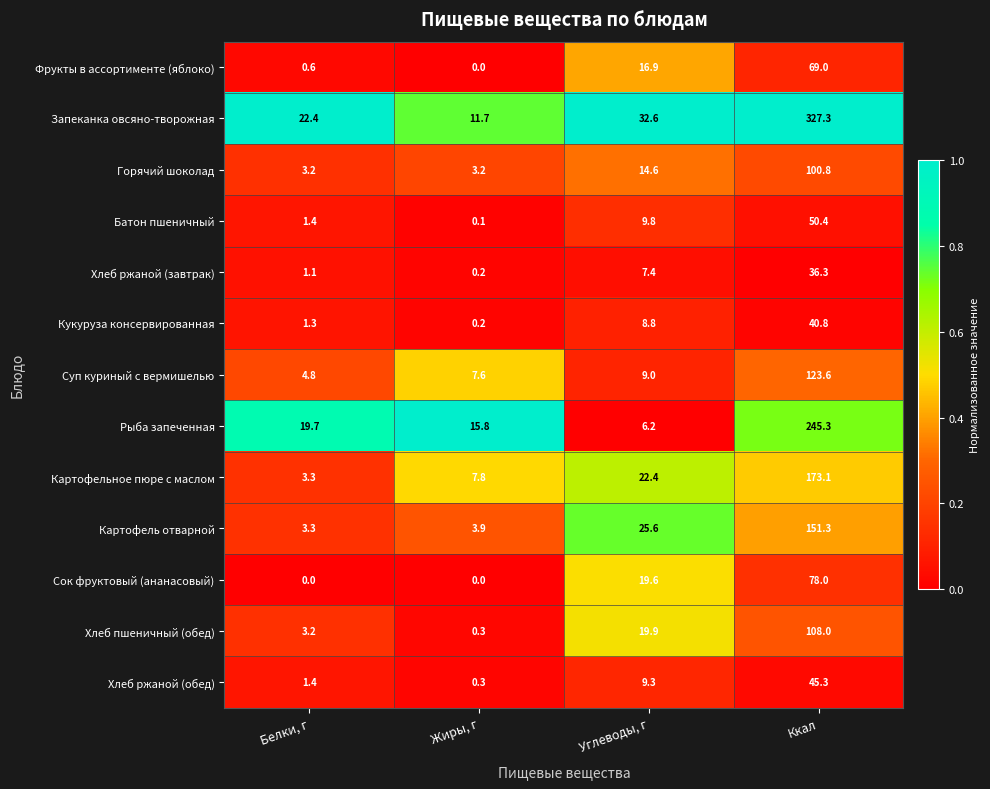

At which label does Хлеб пшеничный (обед) first exceed 19?

Углеводы, г